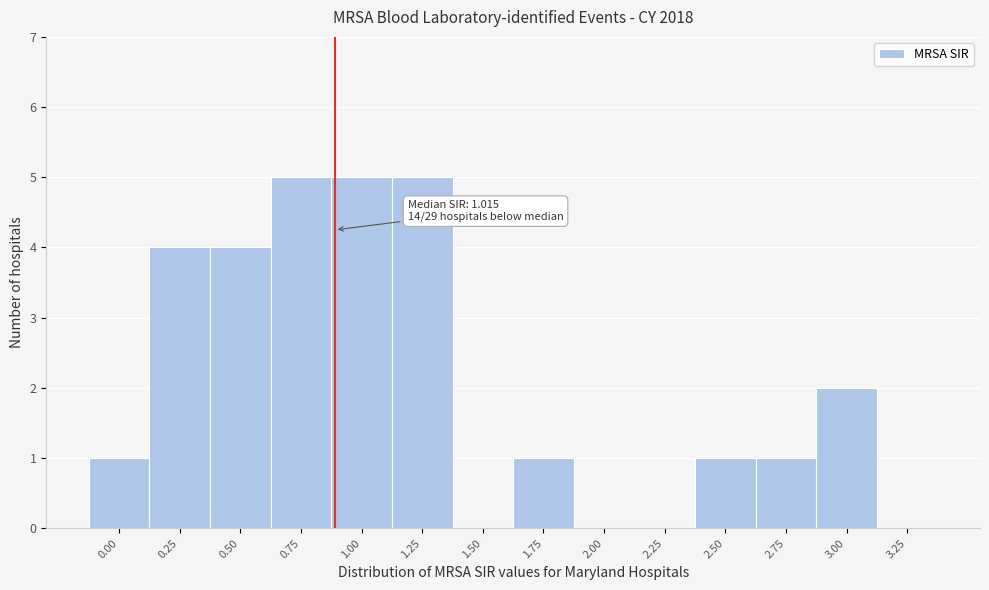

Reading right to left, transcribe all the data shown in this chart.

3.25=0	3.00=2	2.75=1	2.50=1	2.25=0	2.00=0	1.75=1	1.50=0	1.25=5	1.00=5	0.75=5	0.50=4	0.25=4	0.00=1